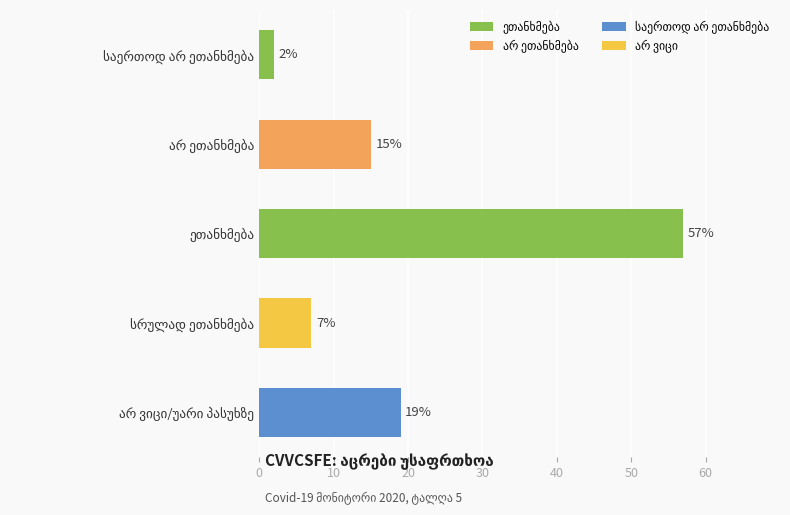

What is the value of the 2nd bar from the top?

15